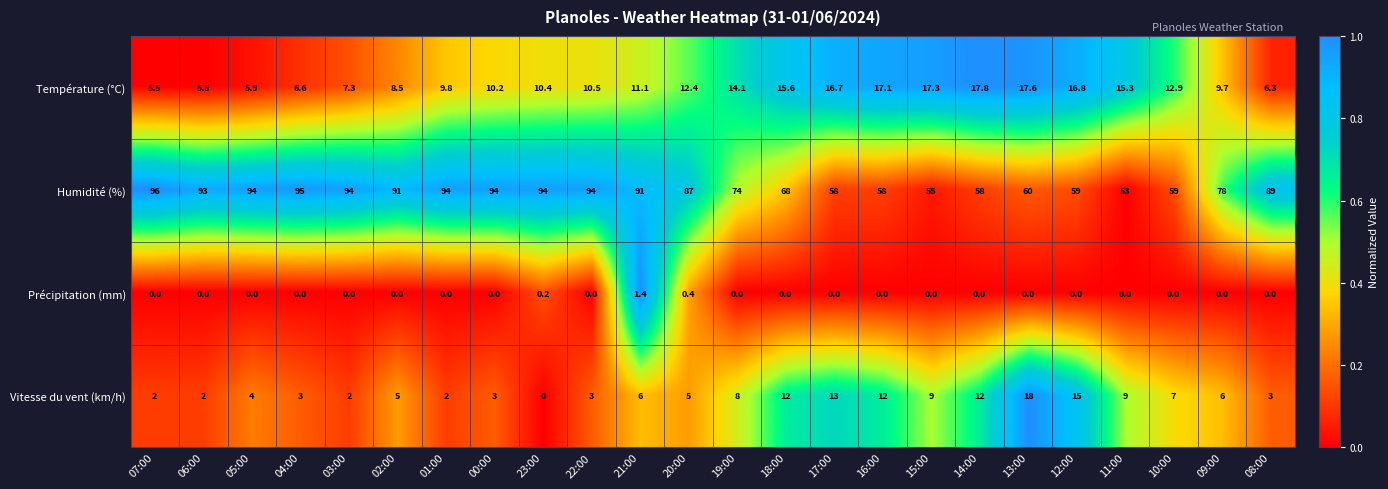

What is the difference between the highest and lowest values at 02:00?

91.0